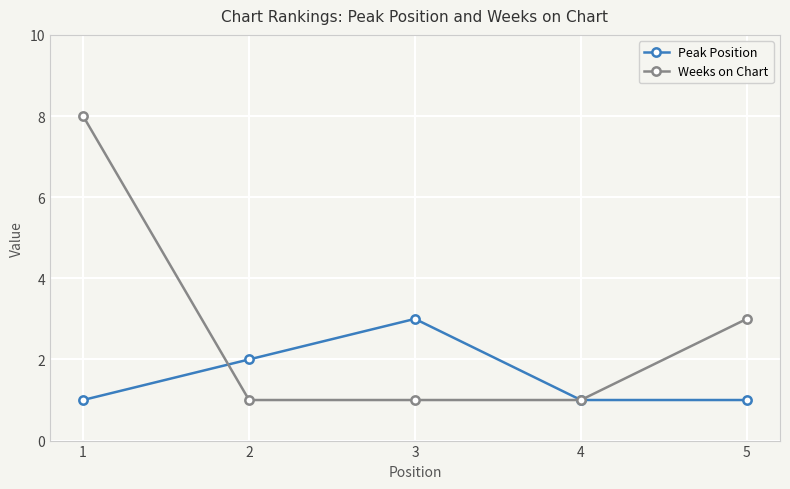

List the series in order of their peak value, highest first.

Weeks on Chart, Peak Position